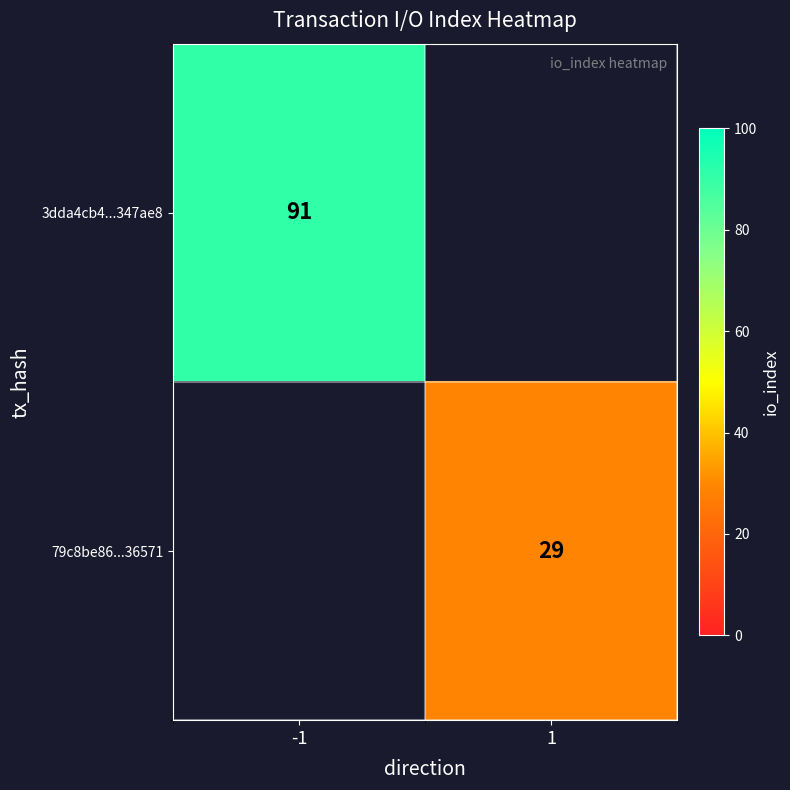

At how many categories does at least one series exceed 45?

1